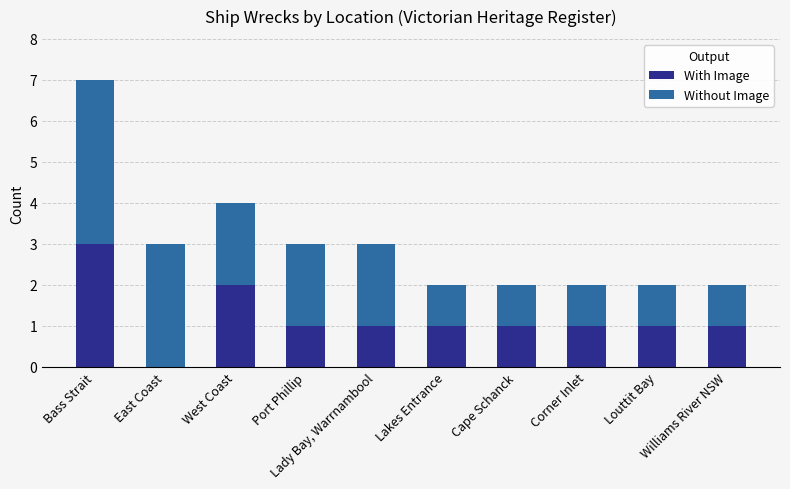

What is the sum of all With Image values?

12